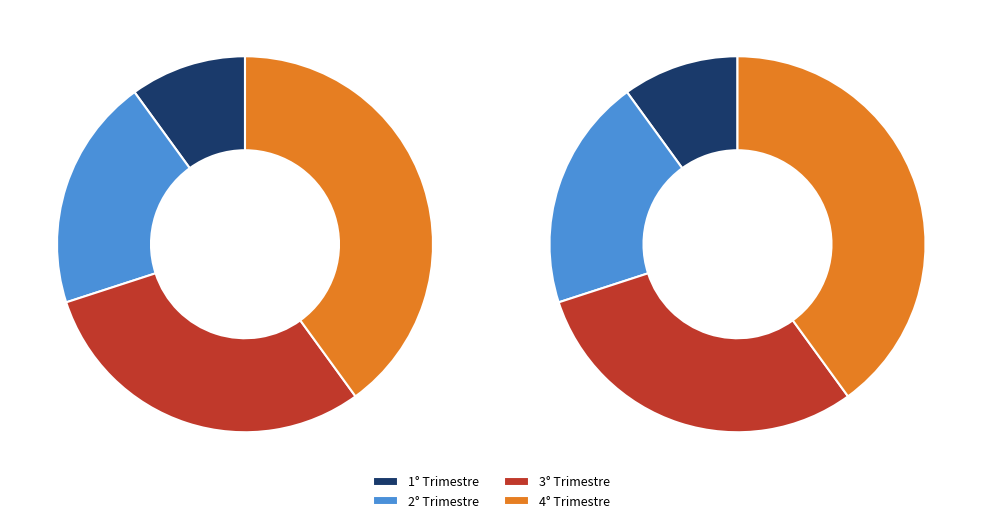

To the nearest percent, what is the difference between the largest and smallest slice percentages?

30%